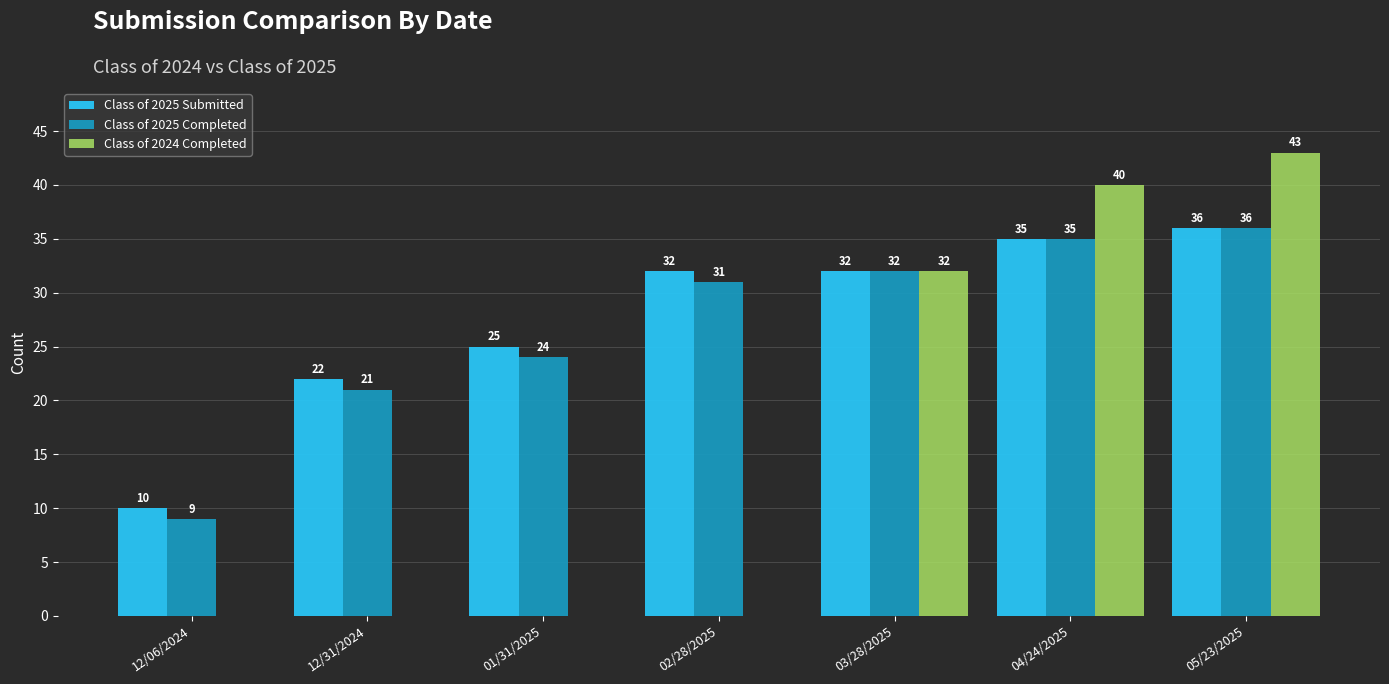

Which series has the largest total across all categories?

Class of 2025 Submitted